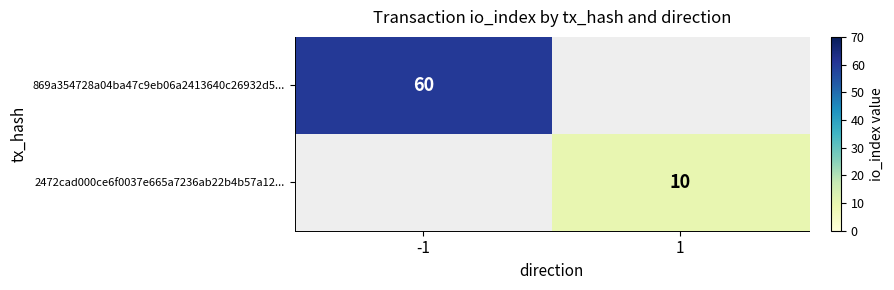

Is the value of 869a354728a04ba47c9eb06a2413640c26932d5... at -1 greater than the value of 2472cad000ce6f0037e665a7236ab22b4b57a12... at 1?

Yes